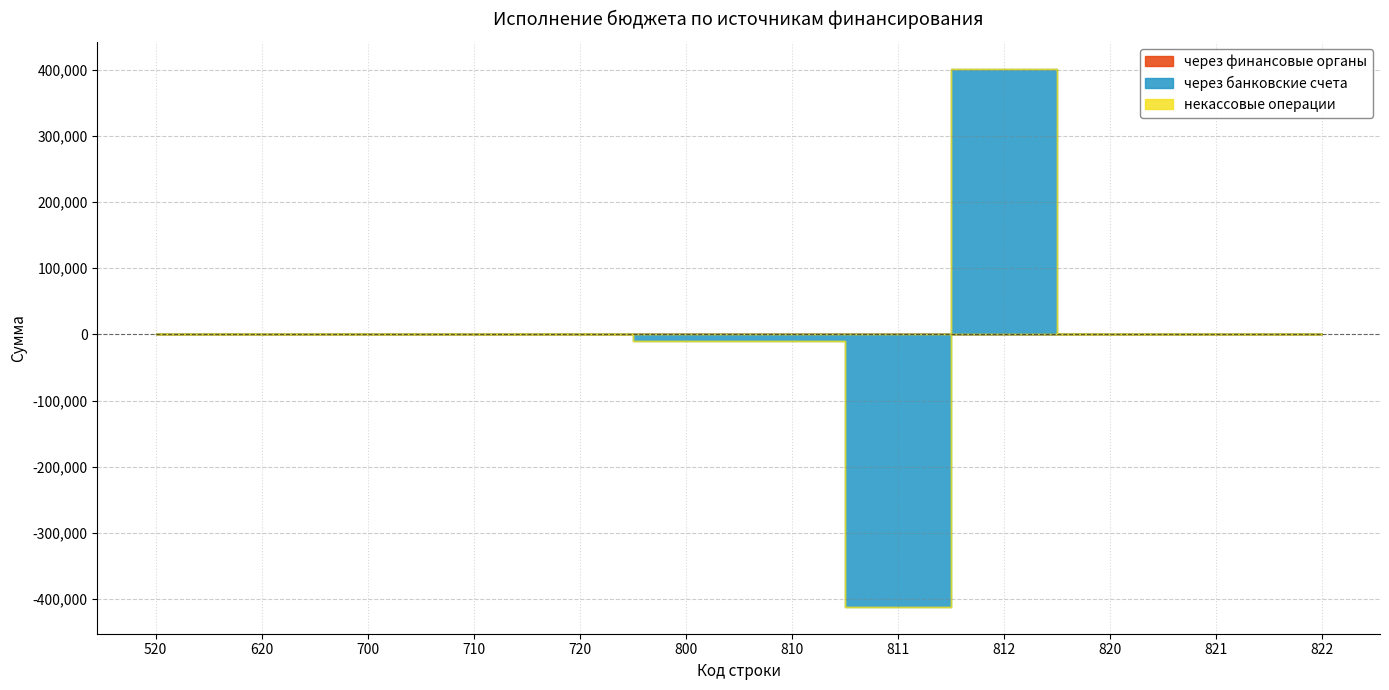

What is the smallest value displayed?

-411400.8